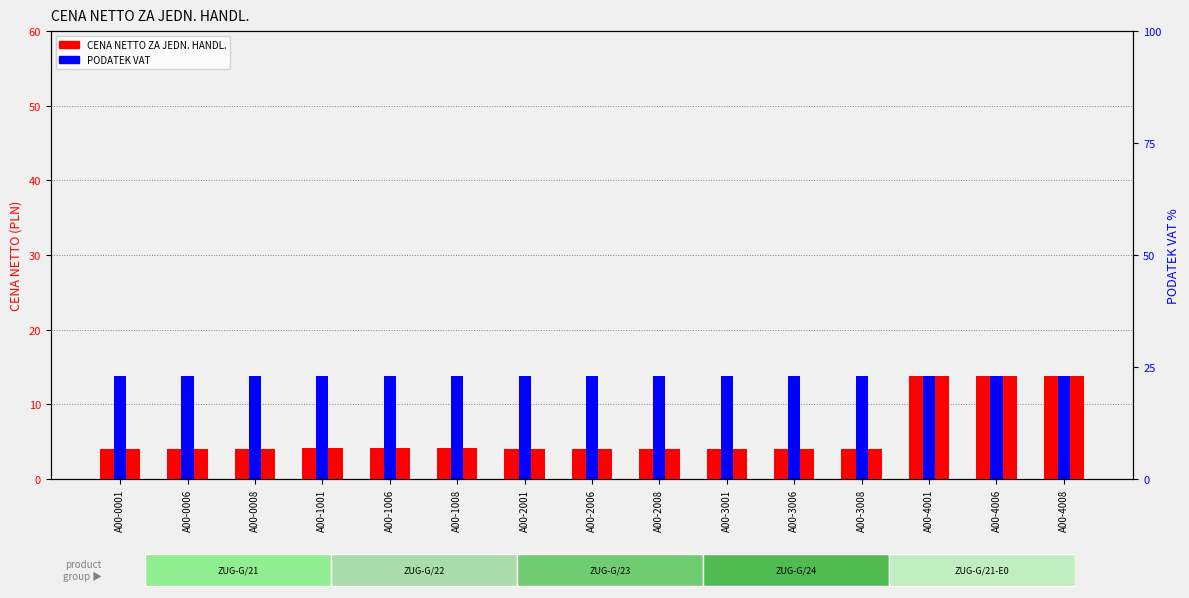

Rank the series by their average value, from highest to lowest.

PODATEK VAT, CENA NETTO ZA JEDN. HANDL.